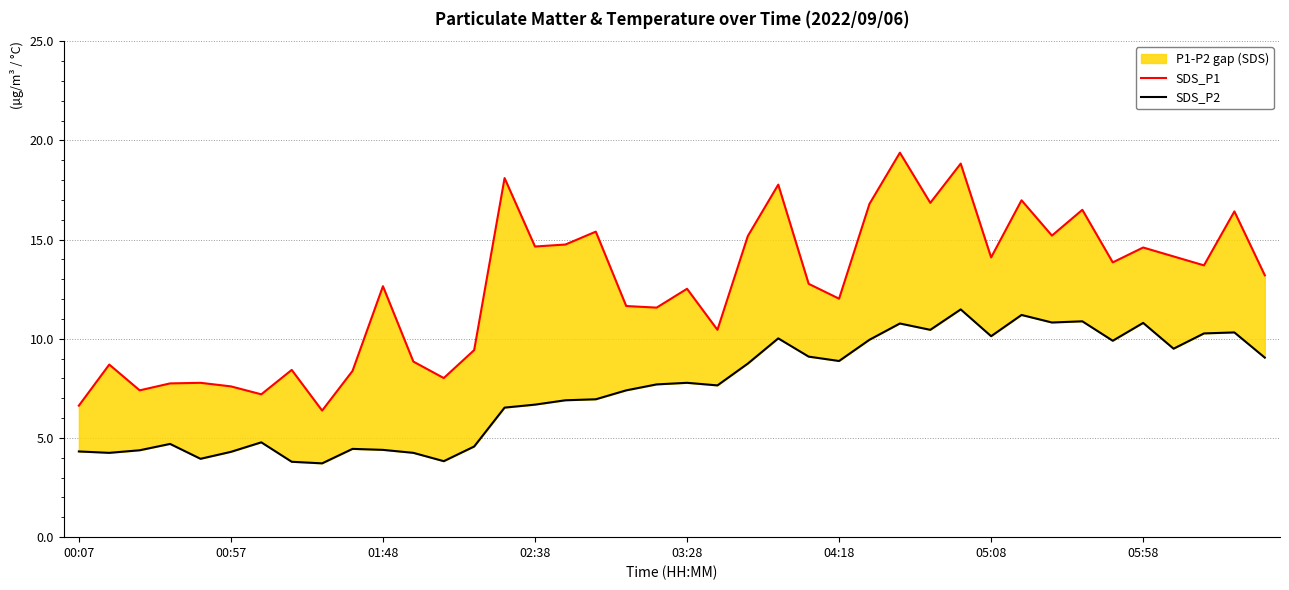

What is the lowest value of the SDS_P2 series?

3.7